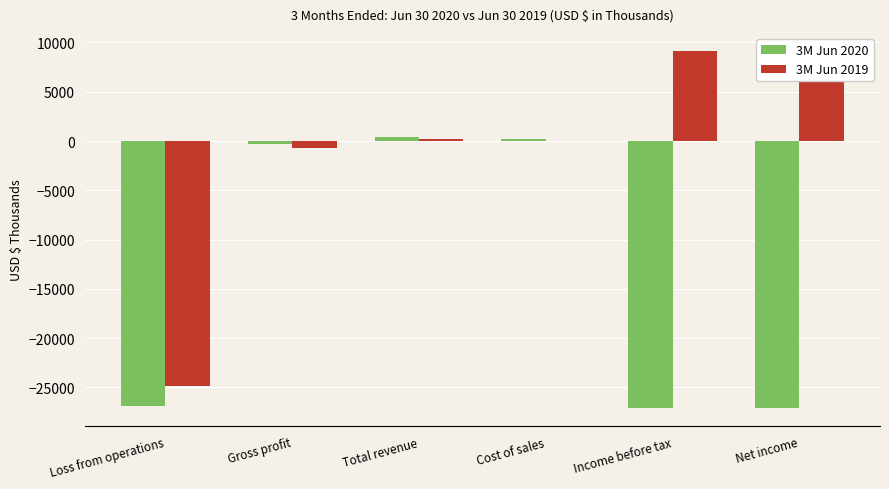

True or false: 3M Jun 2019 has a value of 45 at Cost of sales.

True